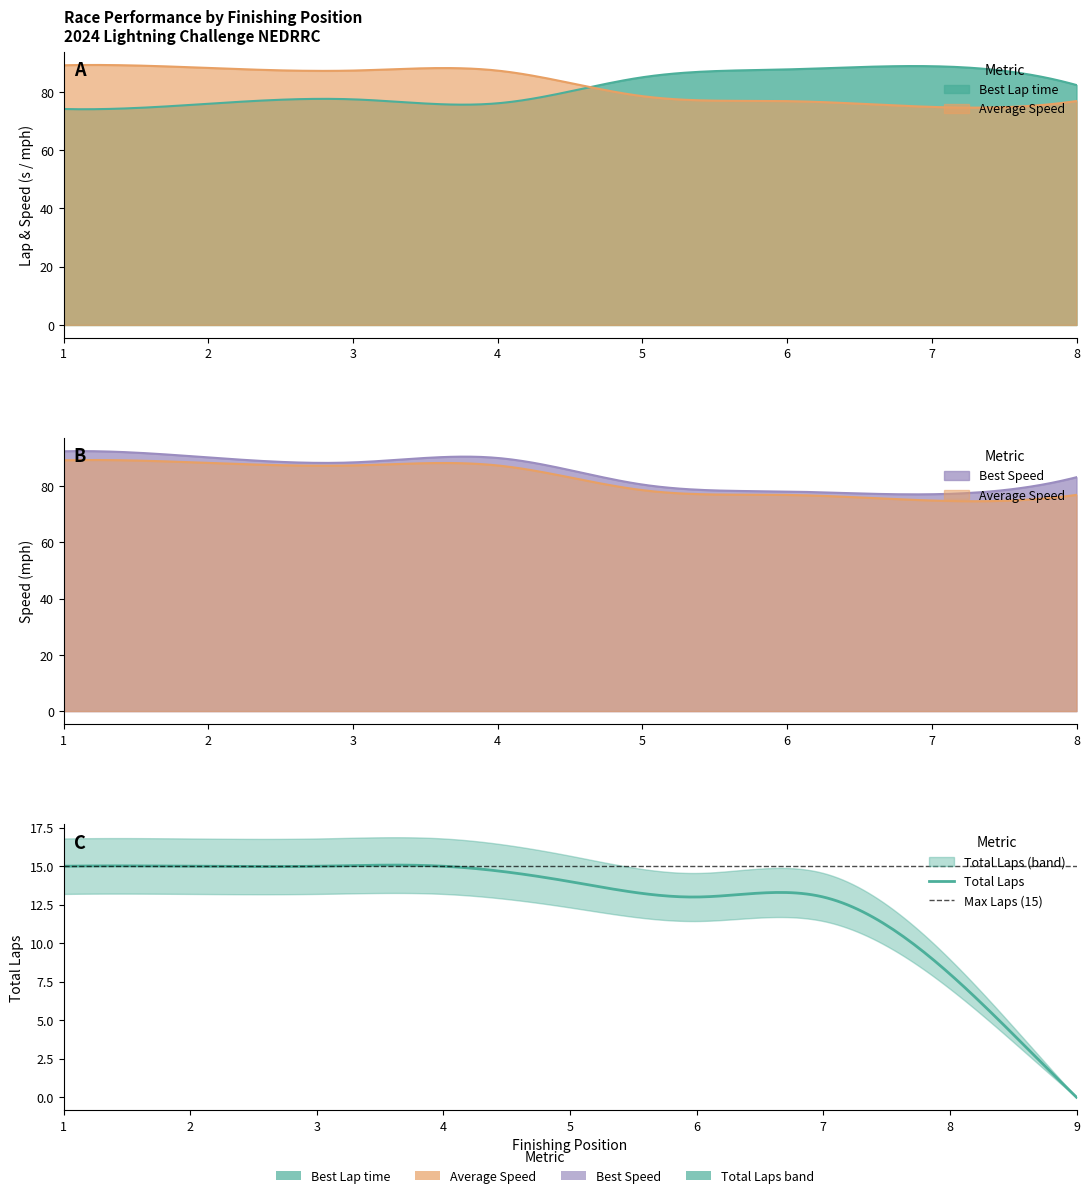

True or false: Total Laps and Best Lap time cross at least once.

False